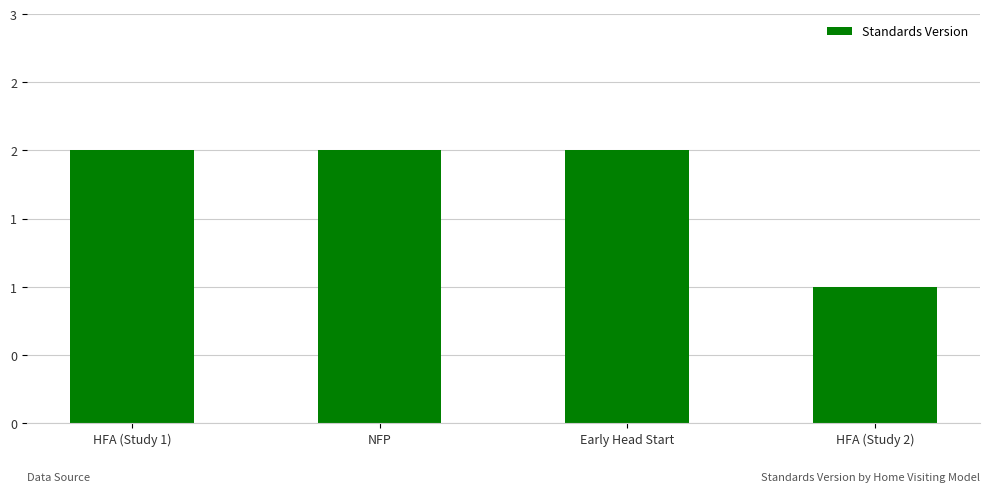

Which category has the lowest value across all series?

HFA (Study 2)